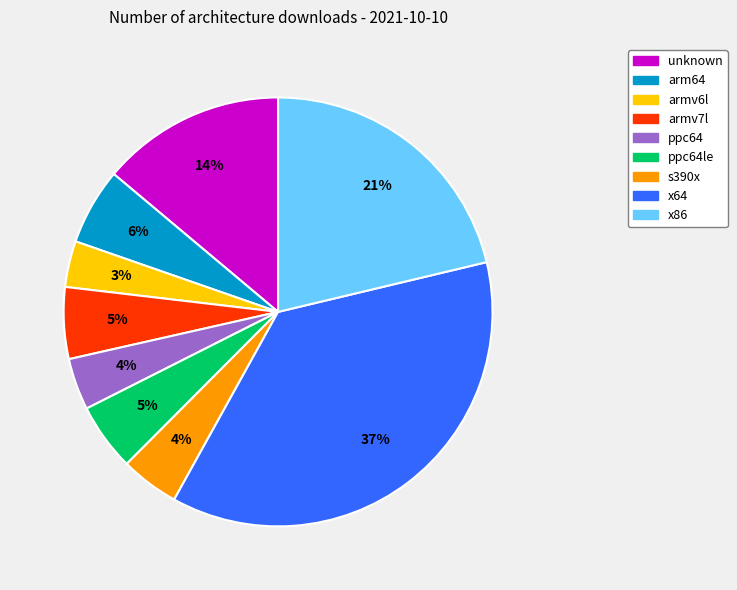

Is it true that x86 is 21% of the pie?

True